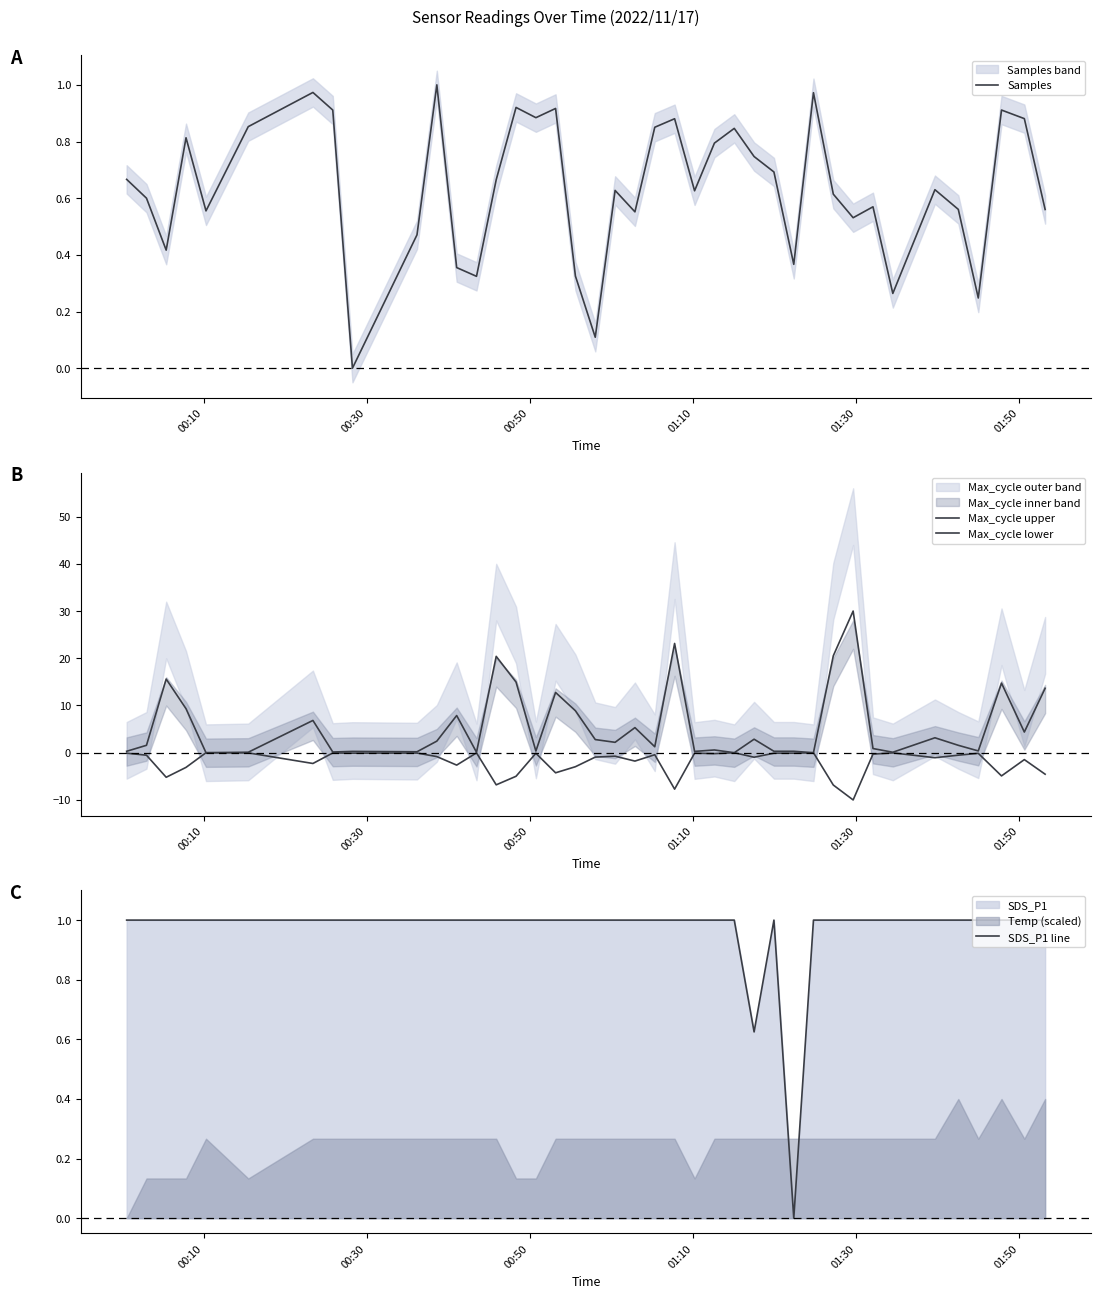

At how many categories does at least one series exceed -6?

40